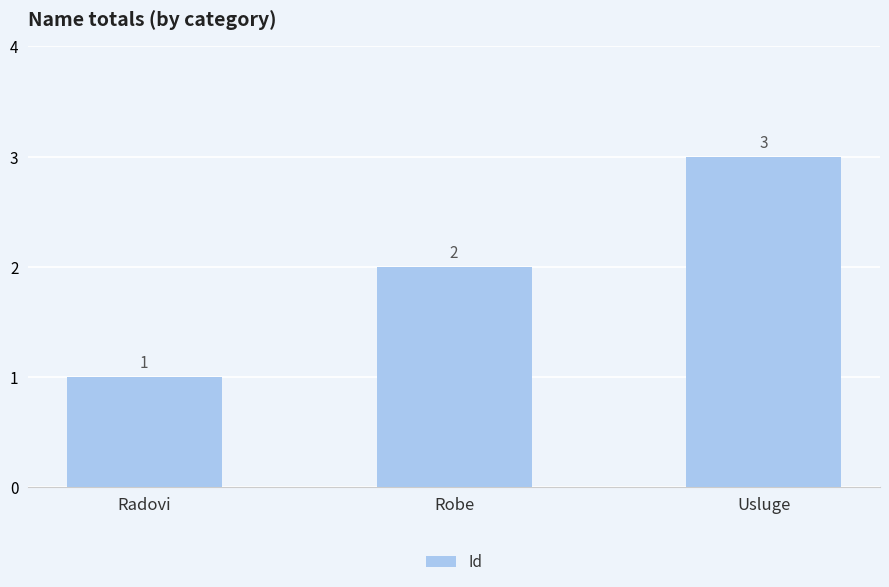

What is the change in value from Radovi to Usluge?

+2